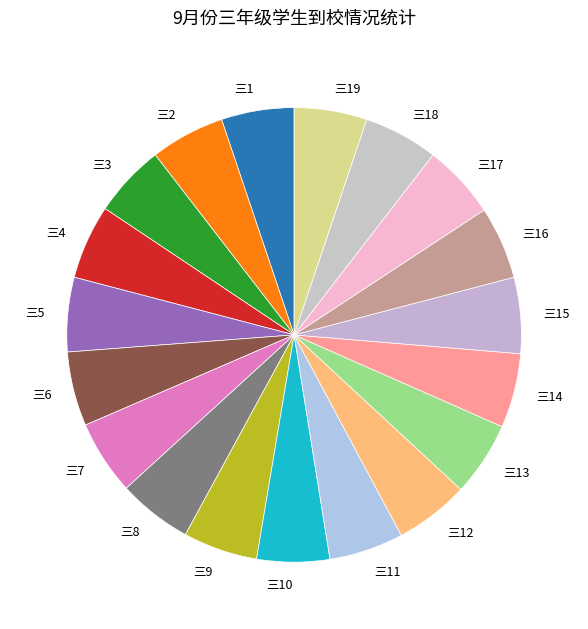

Is it true that 三9 is 20% of the pie?

False